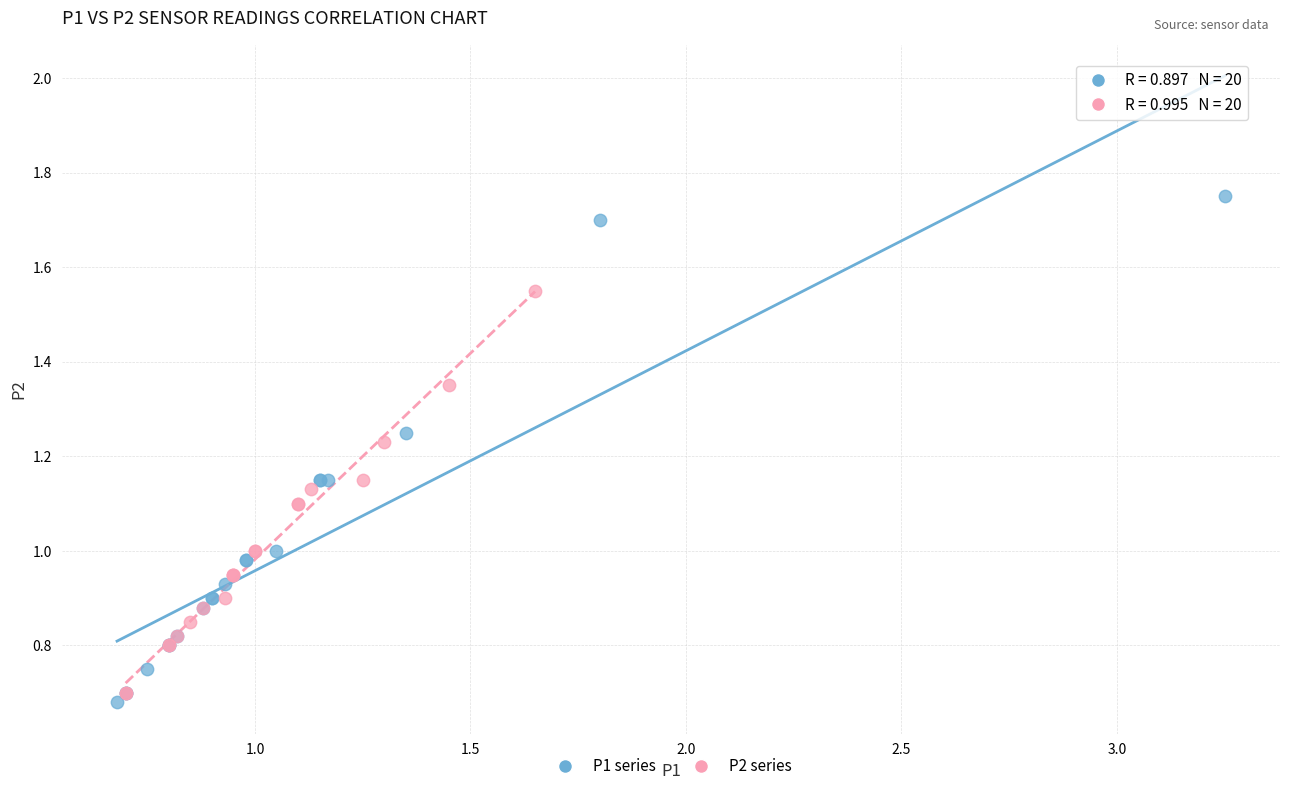

Which series reaches the minimum Y coordinate?

P1 series